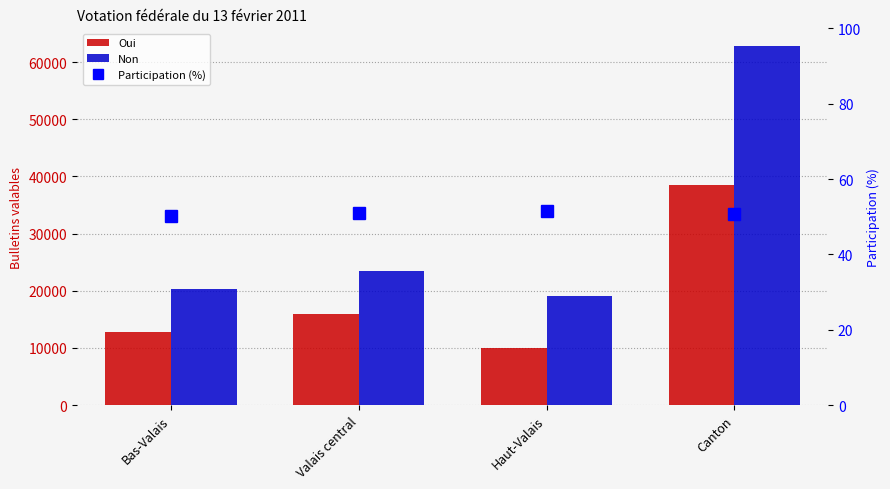

Reading left to right, list all the values displayed in this chart.

Oui: 12815.0	15848.0	9918.0	38581.0
Non: 20221.0	23401.0	19166.0	62788.0
Participation (%): 50.0	51.0	51.5	50.8